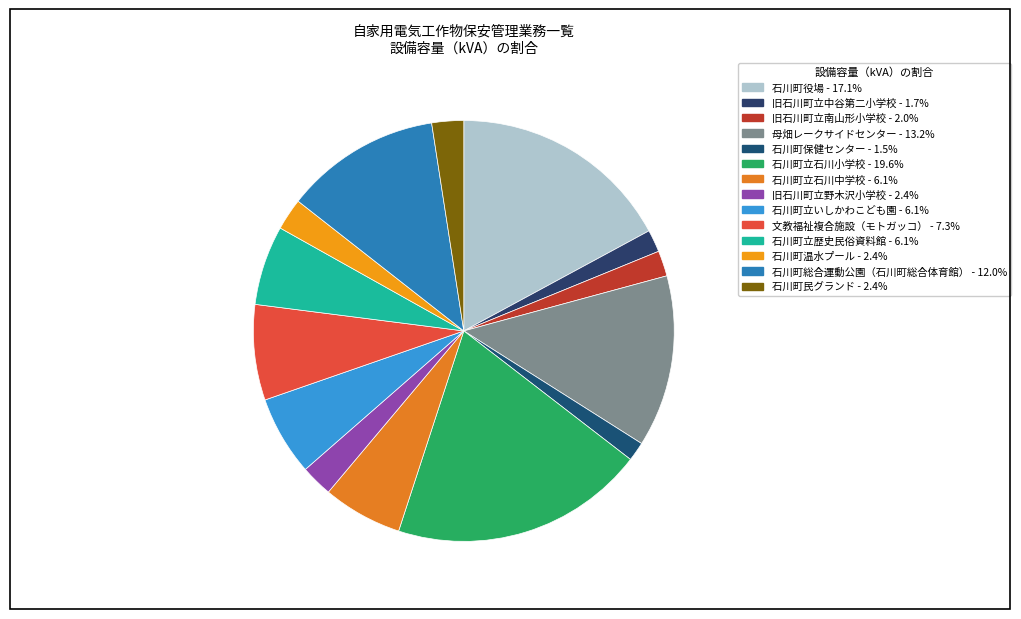

Does 石川町立石川小学校 represent more than half of the total?

No